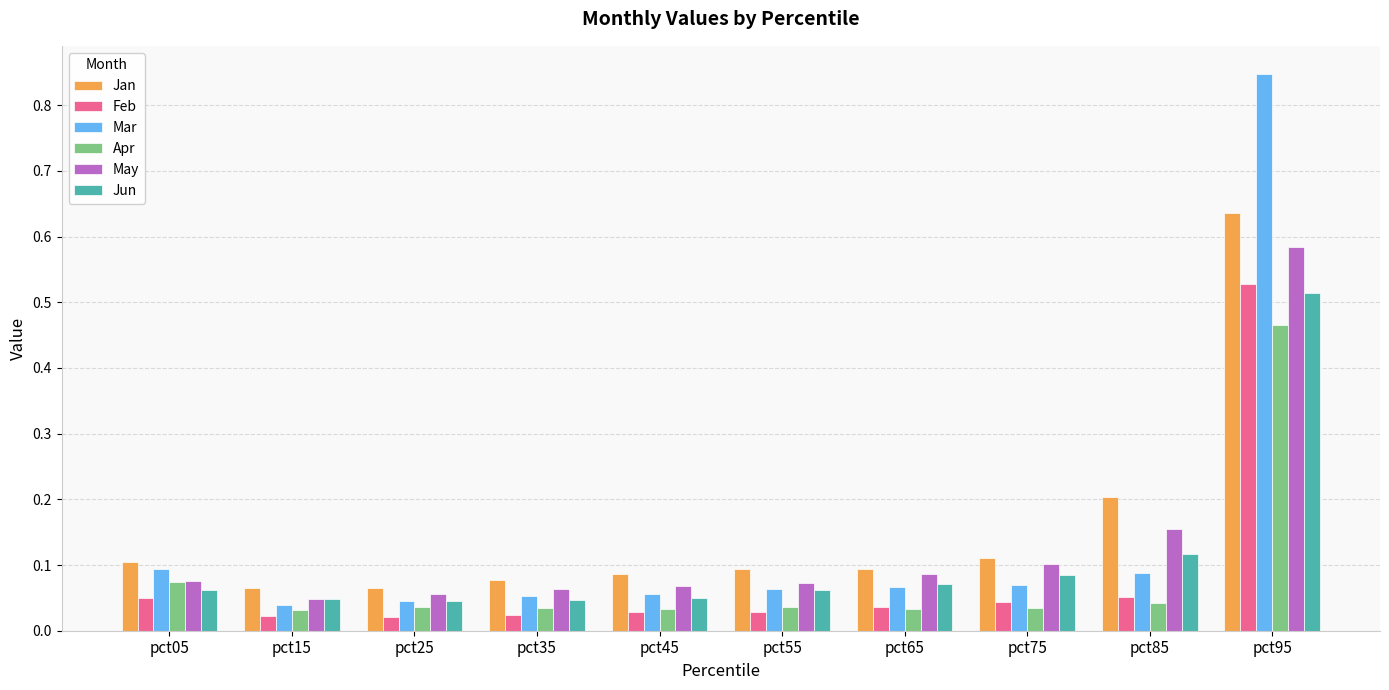

Is it true that Feb equals 0.1 at pct05?

True